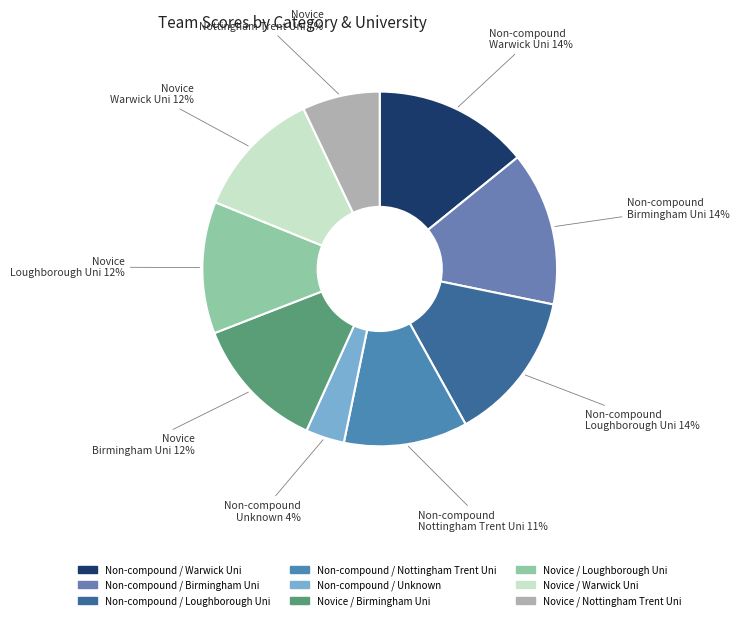

Which slice is the largest?

Non-compound / Warwick Uni